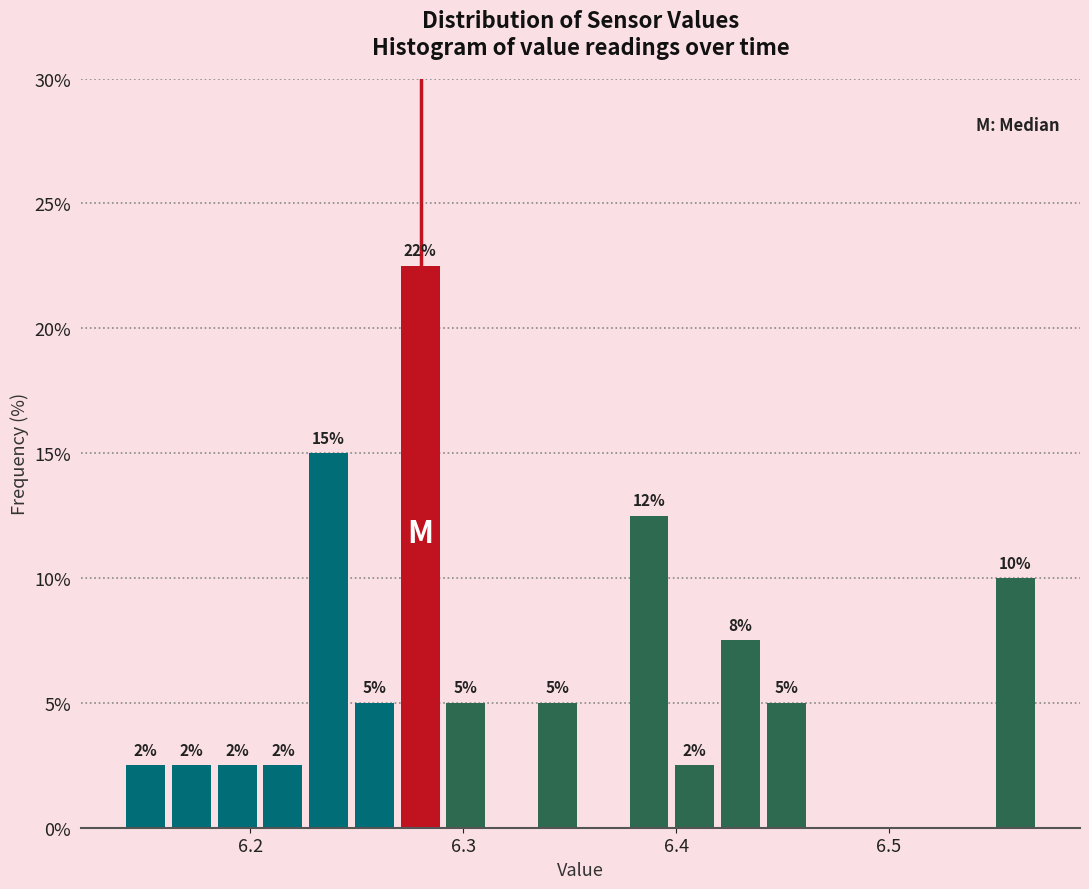

Around what value on the x-axis is the tallest bar? Give the approximate position of its centre, as read against the axis.

6.28